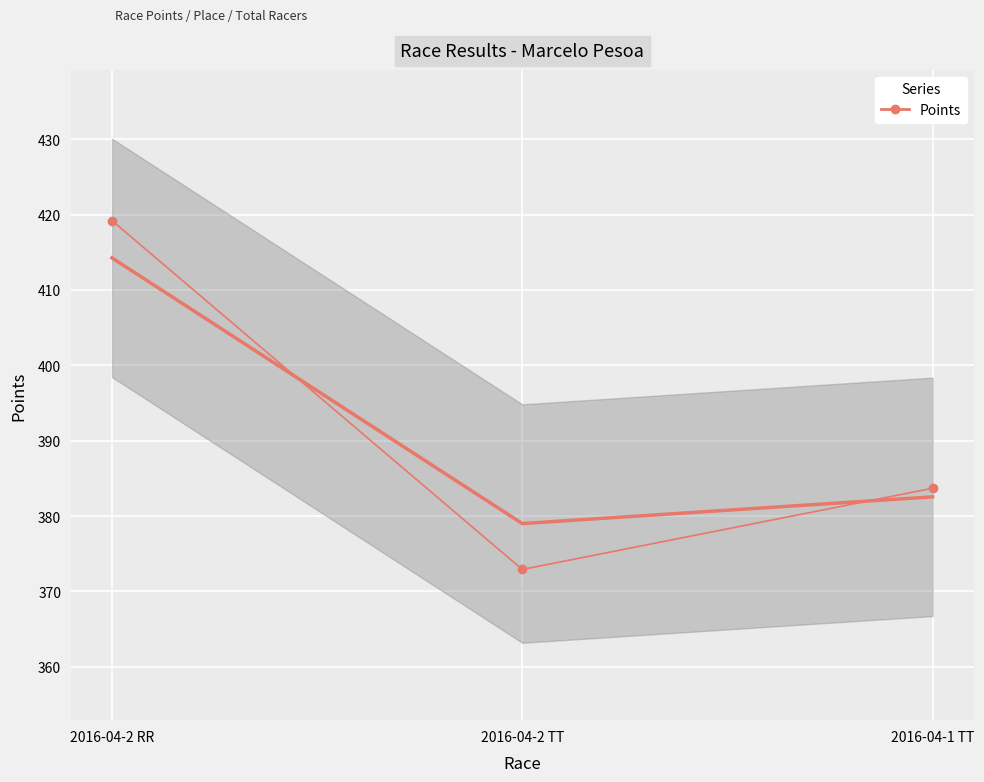

What is the value of the 3rd point from the left?

383.7